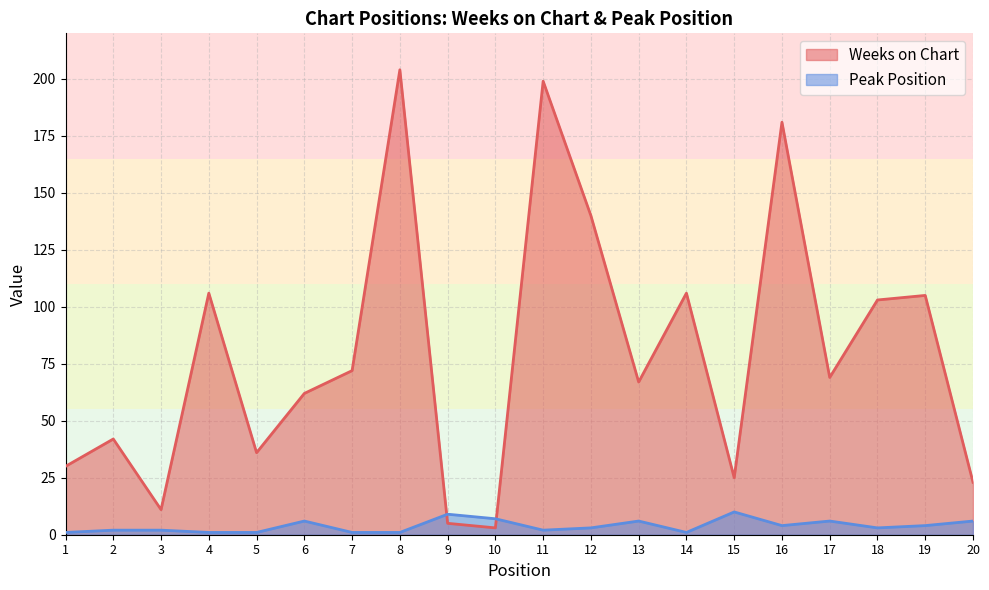

What is the approximate value of Weeks on Chart at 20, to the nearest 5?

25